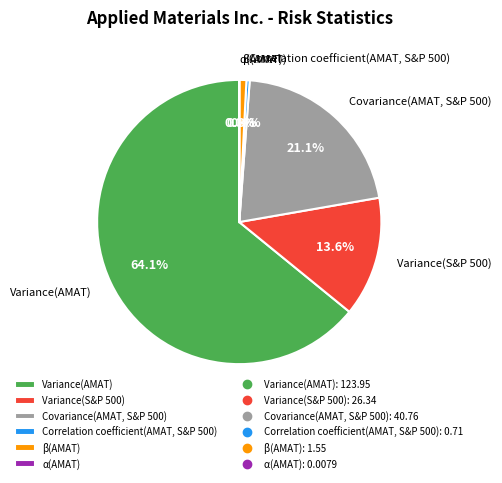

Which slice represents more than half of the pie?

Variance(AMAT)